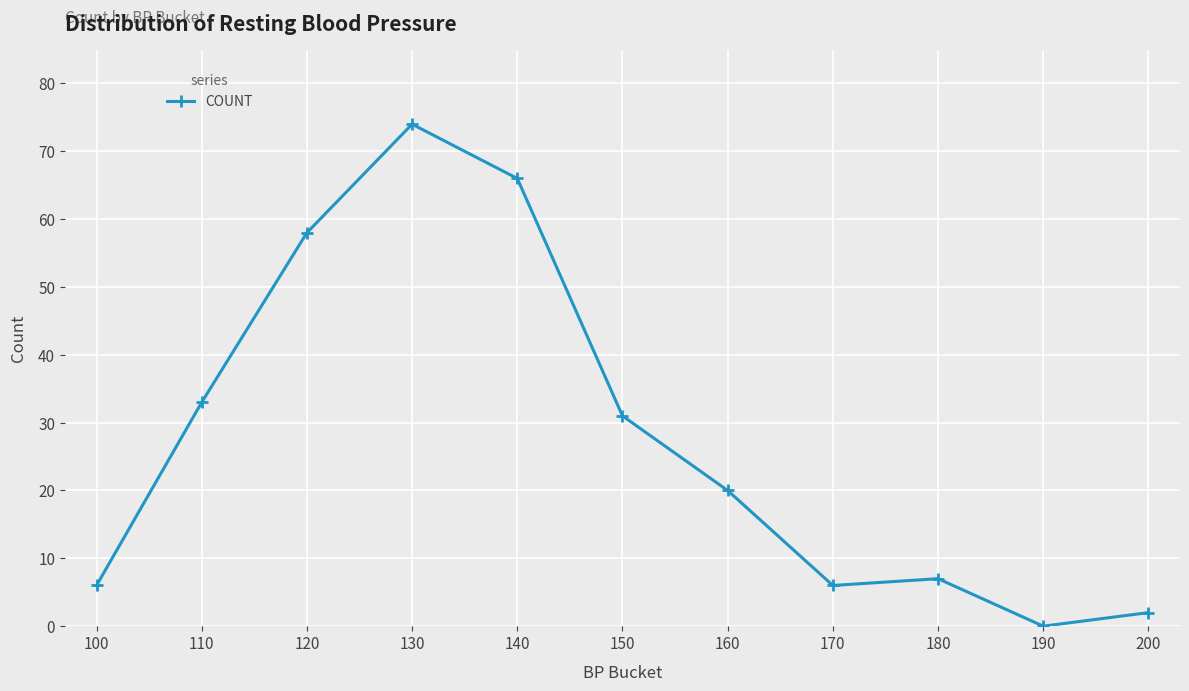

Which category has the highest value across all series?

130